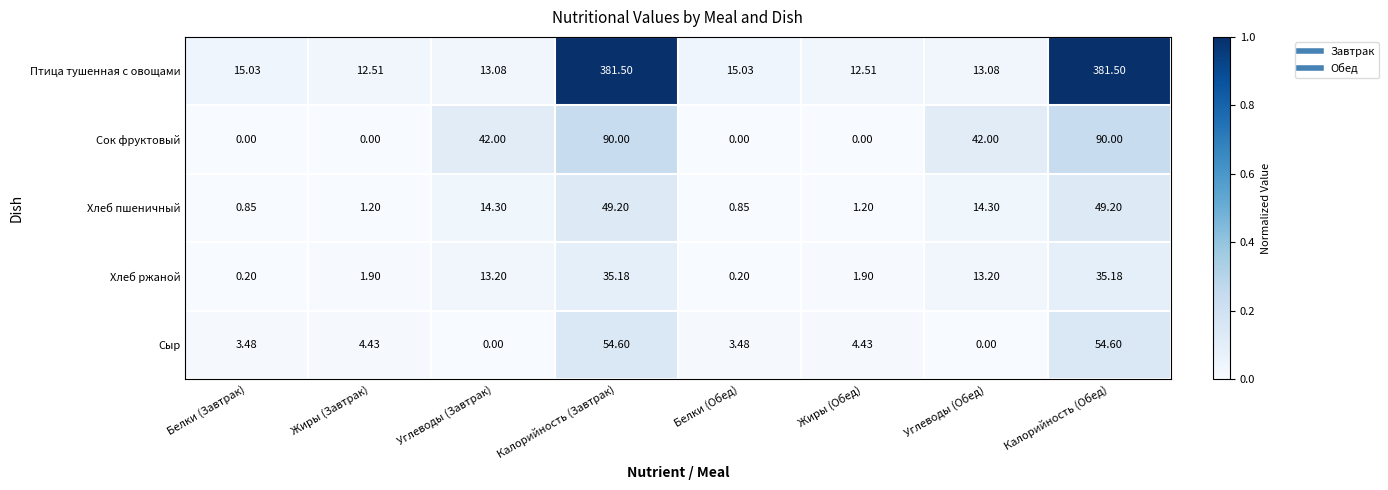

Which series changed the most between Жиры (Завтрак) and Калорийность (Завтрак)?

Птица тушенная с овощами